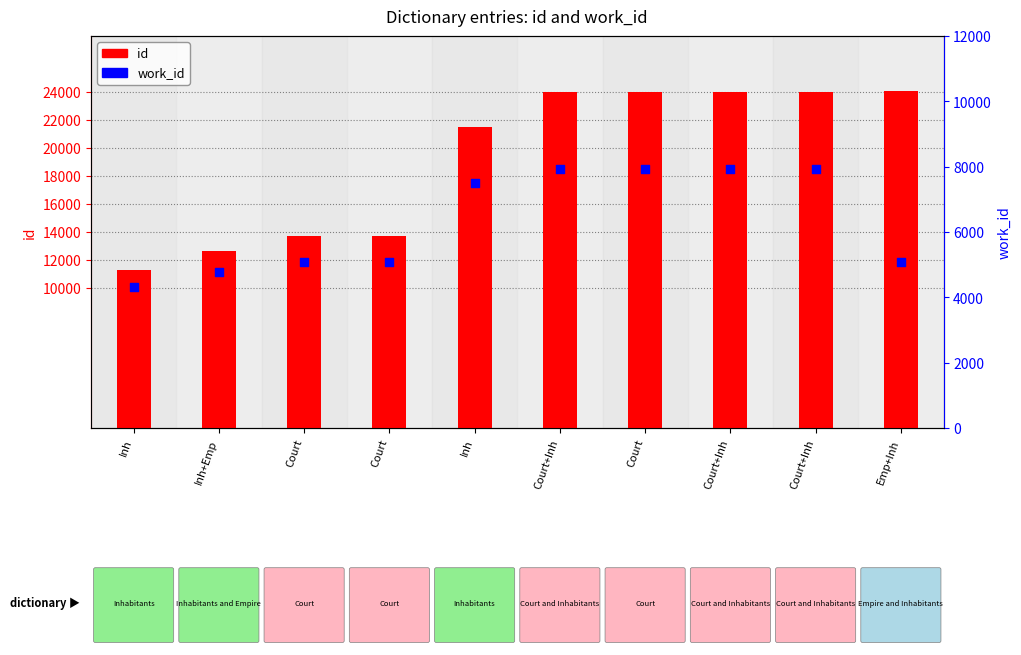

Which series contains the lowest Y value?

work_id